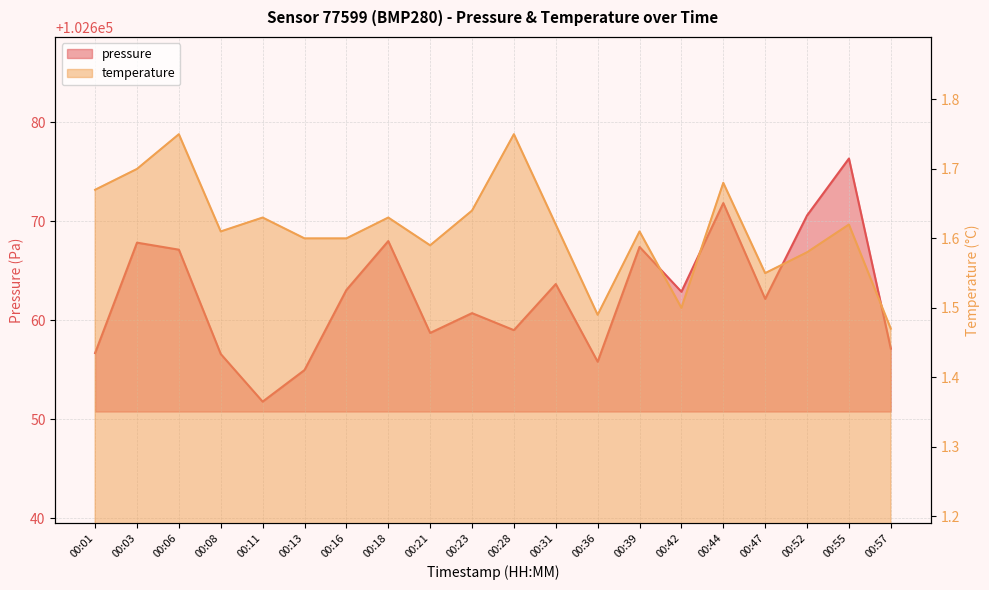

Is it true that temperature equals 1.1 at 00:18?

False